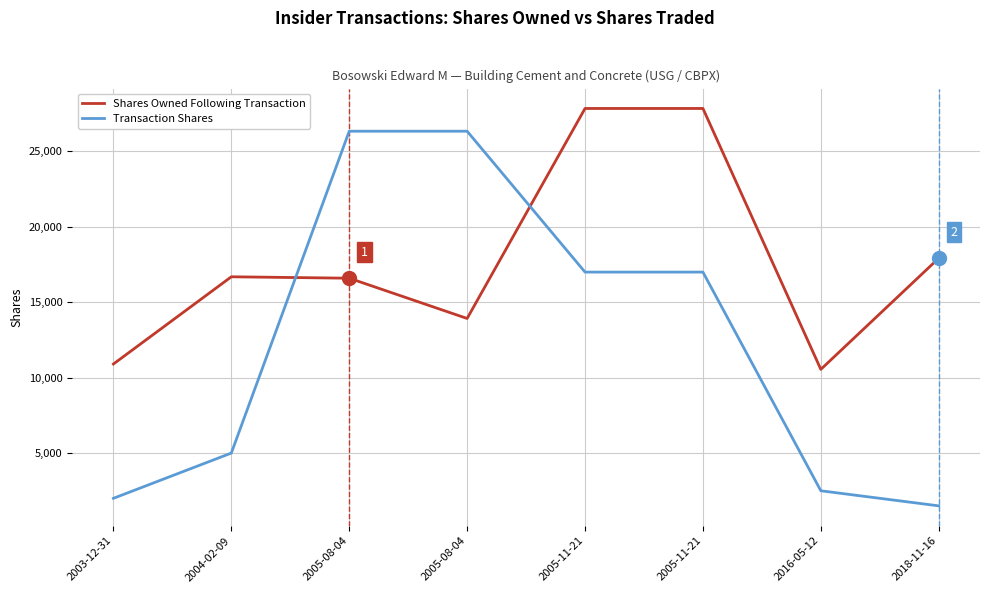

Which category has the highest value in the Transaction Shares series?

2005-08-04